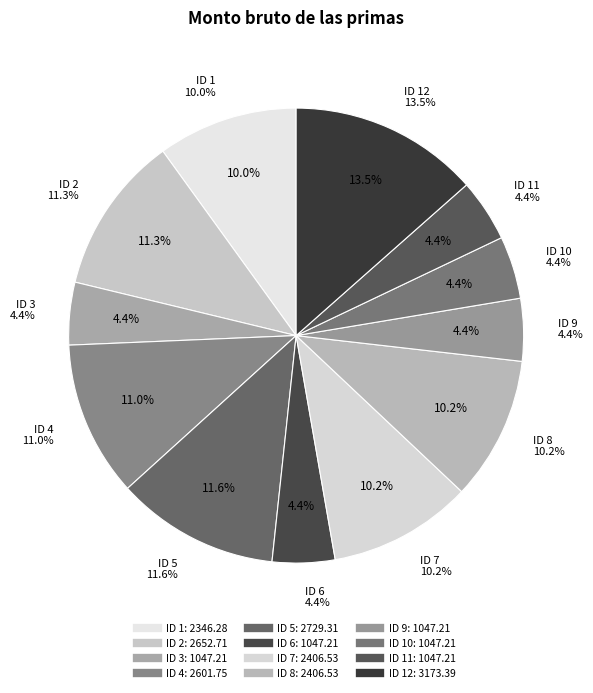

Does any single category account for the majority?

No